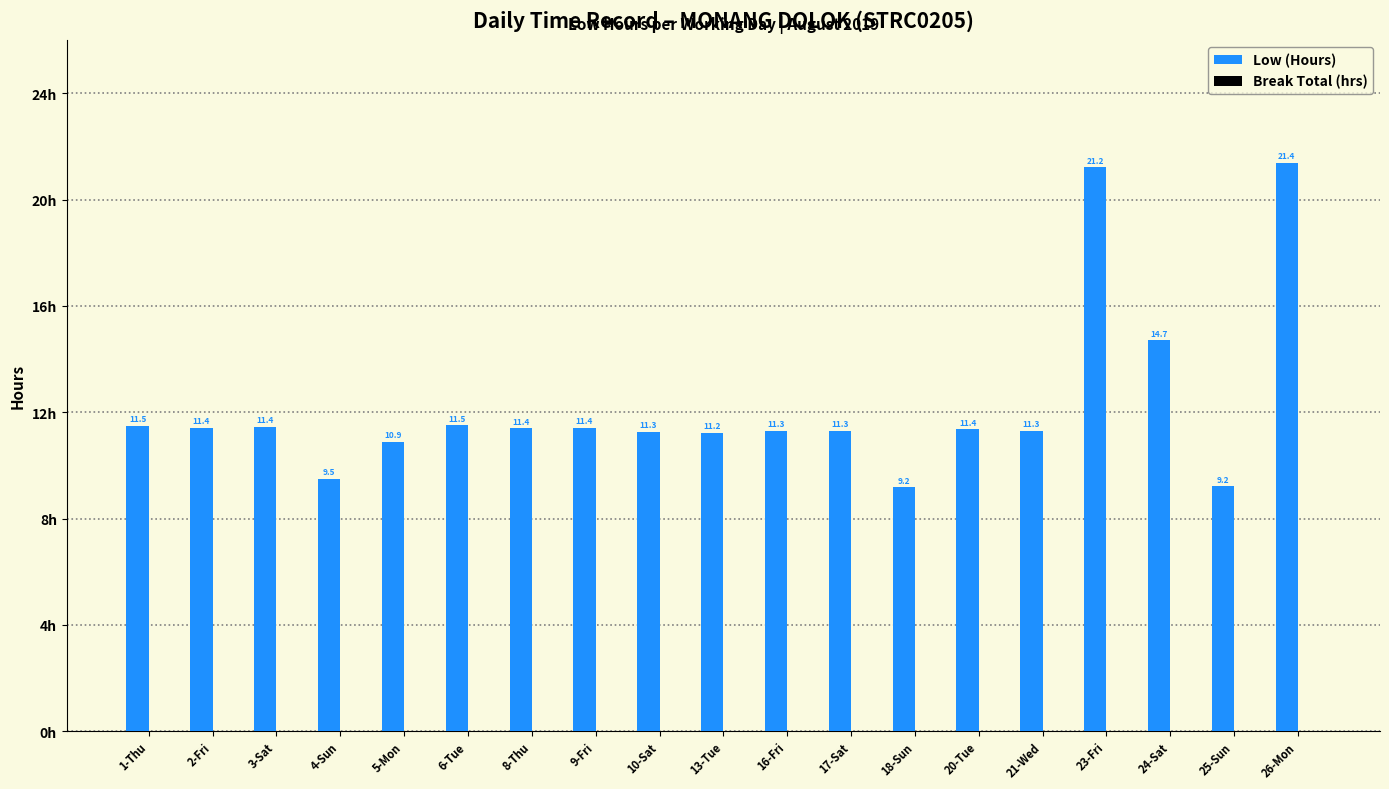

What is the greatest value displayed?

21.4